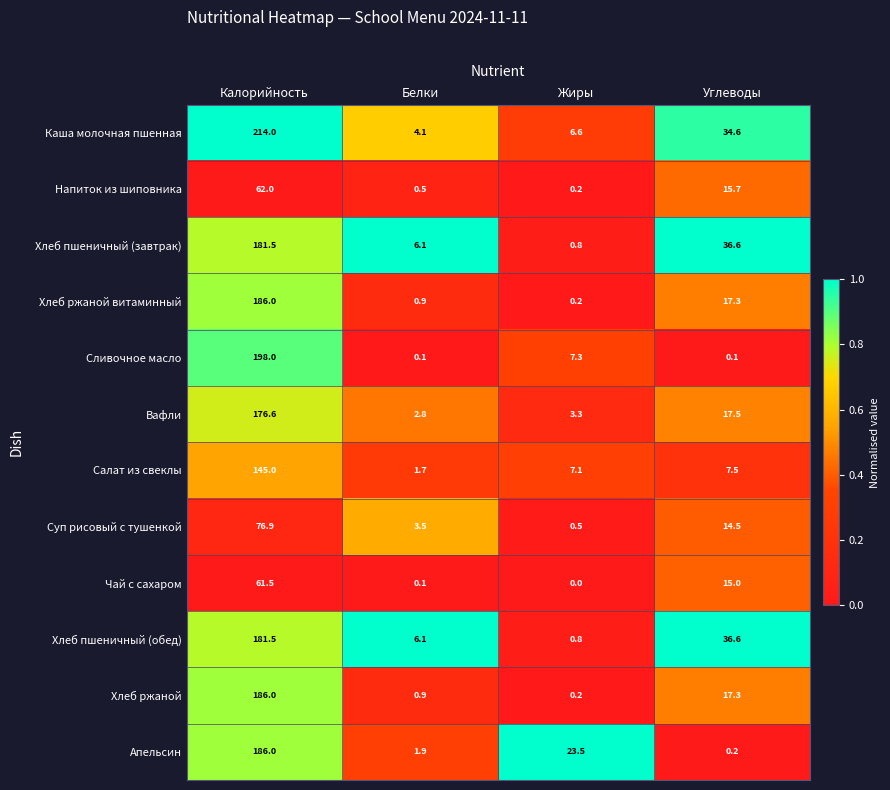

List the labels in order of Хлеб ржаной витаминный value, largest first.

Калорийность, Углеводы, Белки, Жиры